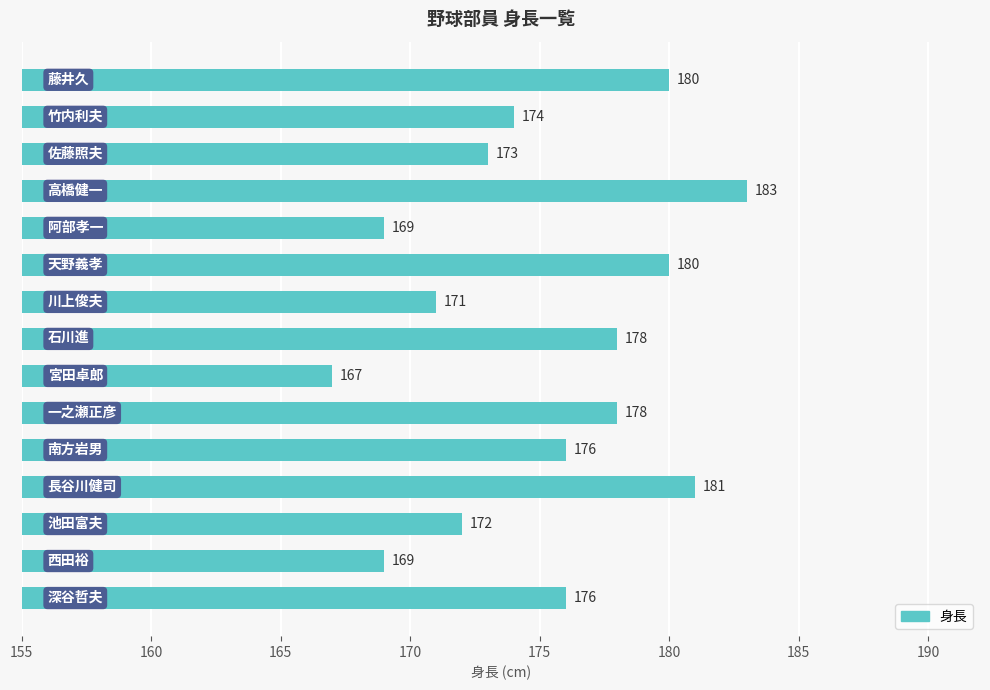

What is the minimum value shown in the chart?

167